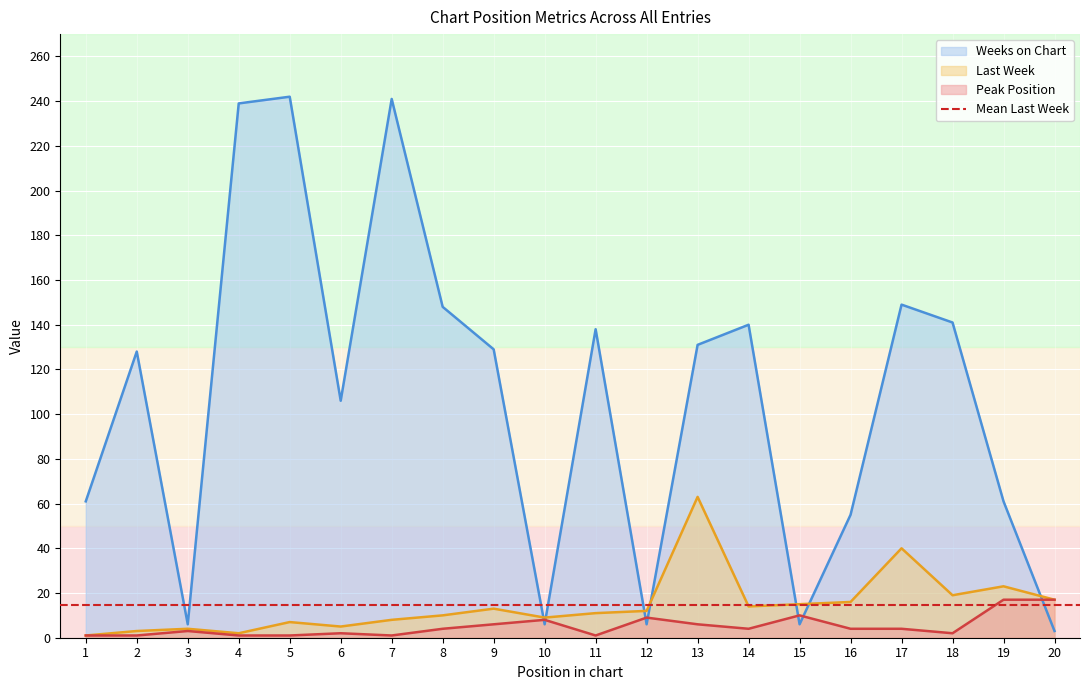

What is the difference between the maximum and minimum values in the Weeks on Chart series?

239